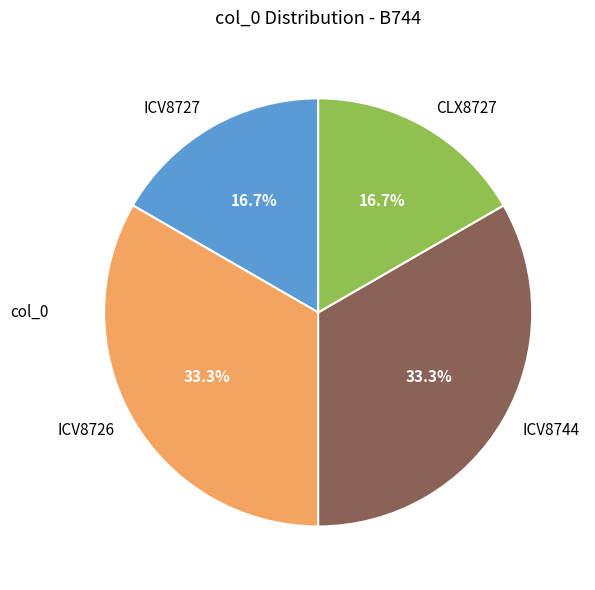

What percentage is the CLX8727 slice, to the nearest percent?

17%